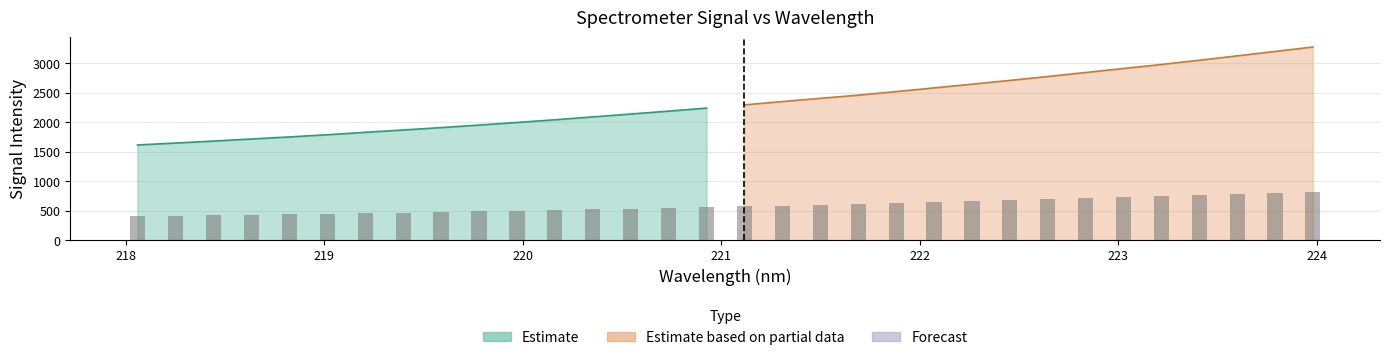

What is the smallest value displayed?

1612.2